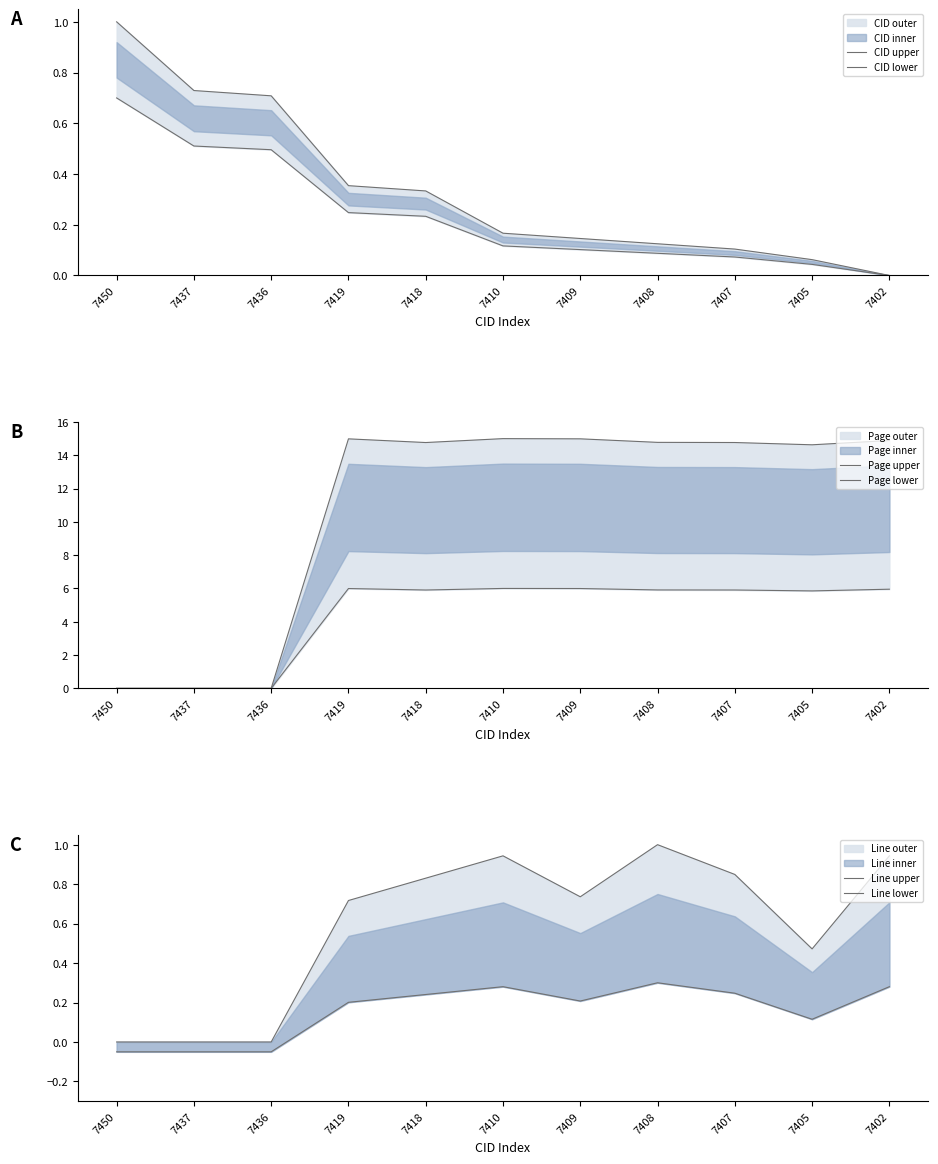

True or false: Page lower has a value of 3.9 at 7418.

False